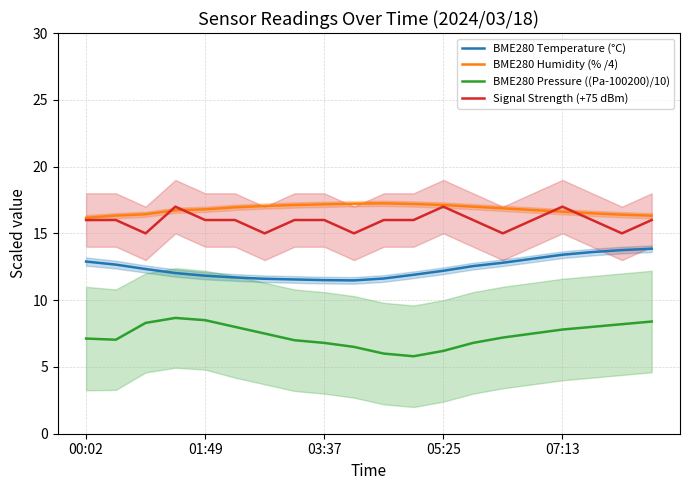

True or false: BME280 Humidity (% /4) has a value of 17.1 at 05:25.

True